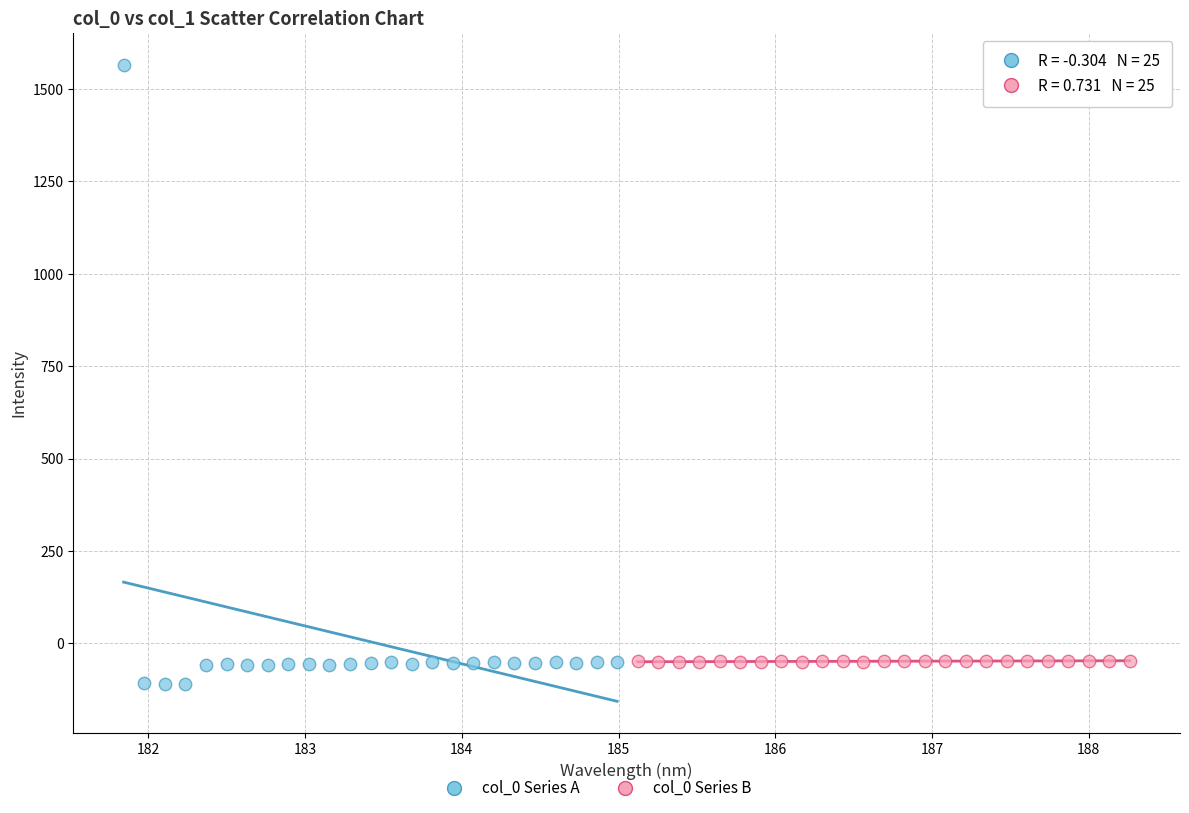

Which series reaches the maximum Y coordinate?

col_0 Series A